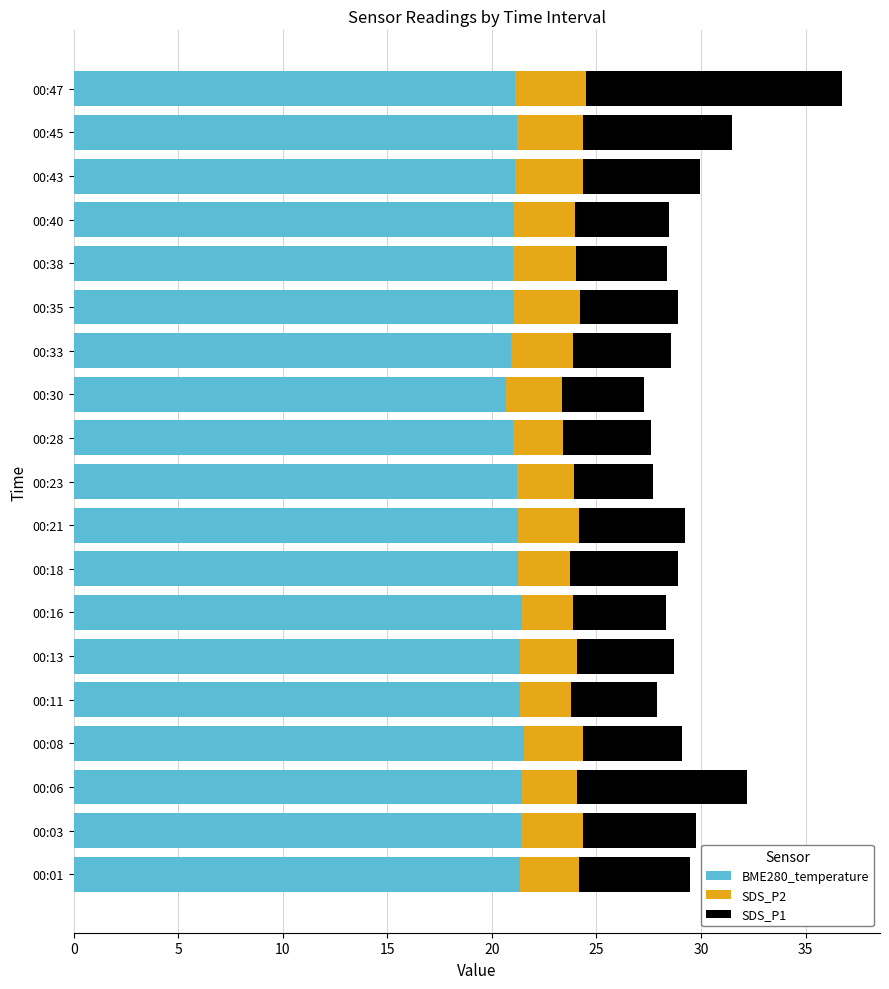

What is the highest value of the BME280_temperature series?

21.6